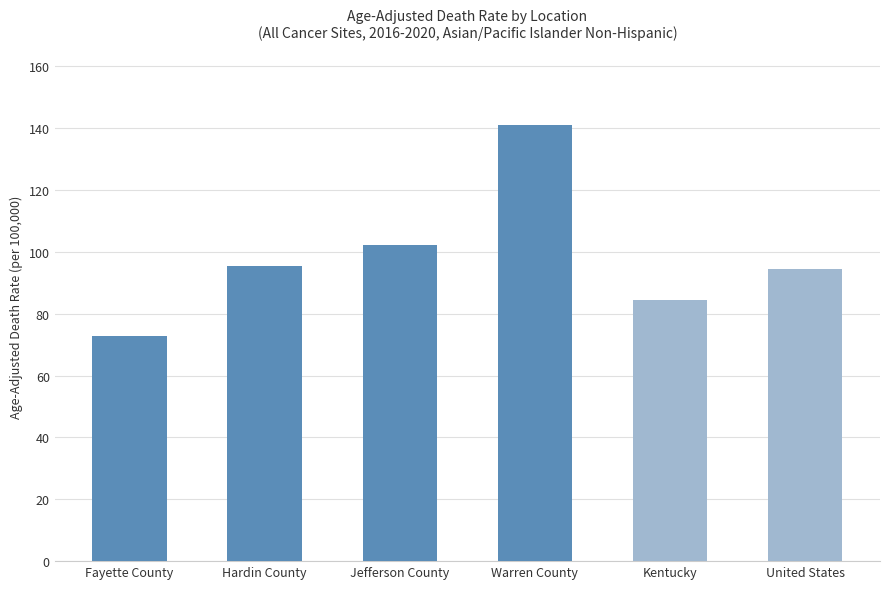

Reading left to right, extract all data points from this chart.

72.8	95.3	102.2	141.0	84.4	94.5